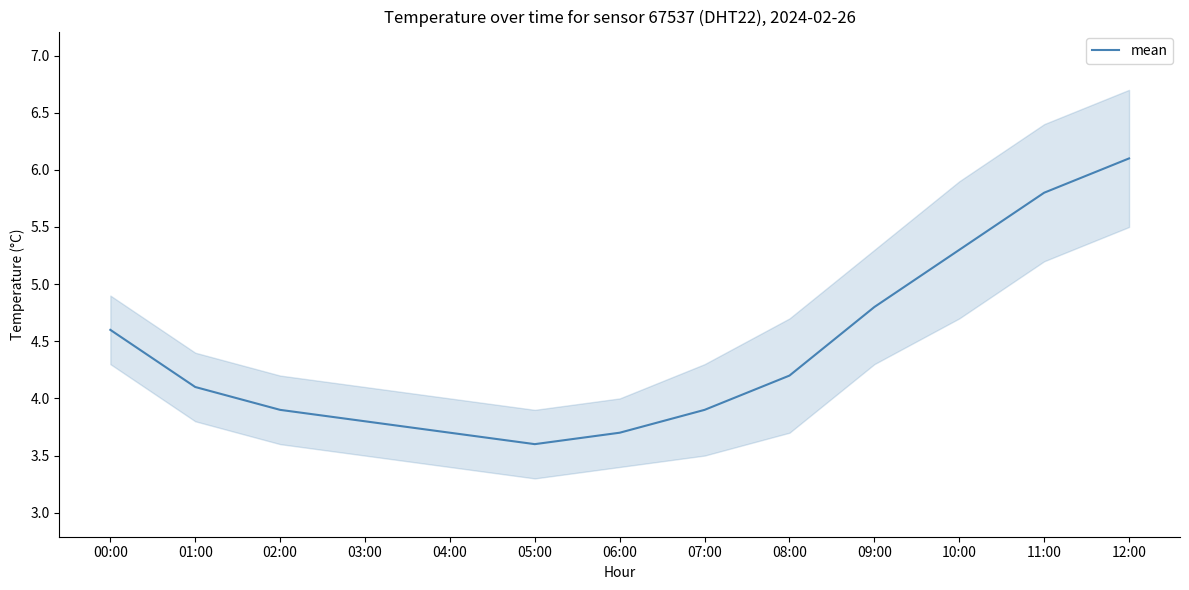

What is the difference between the maximum and minimum values?

2.5